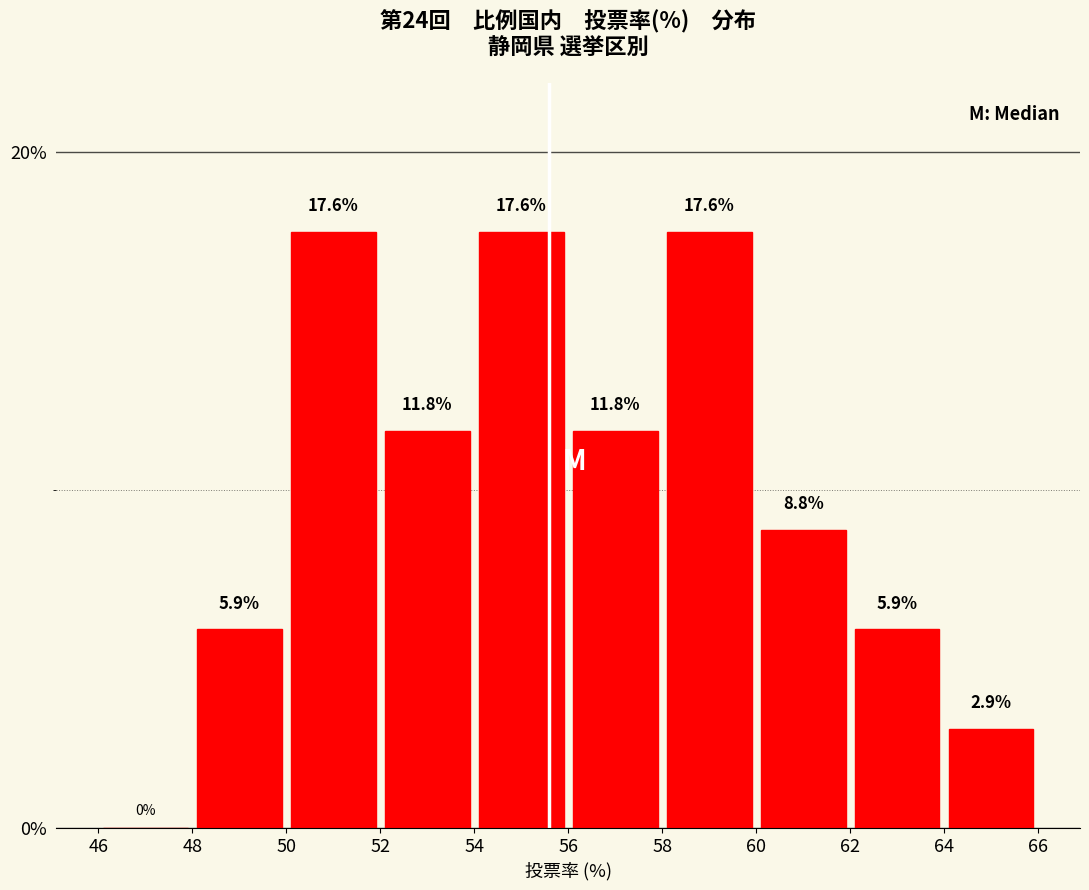

Reading left to right, transcribe this chart: for each bar, give the range it covers on the x-axis and its height.

46 to 48: 0.0
48 to 50: 5.9
50 to 52: 17.6
52 to 54: 11.8
54 to 56: 17.6
56 to 58: 11.8
58 to 60: 17.6
60 to 62: 8.8
62 to 64: 5.9
64 to 66: 2.9